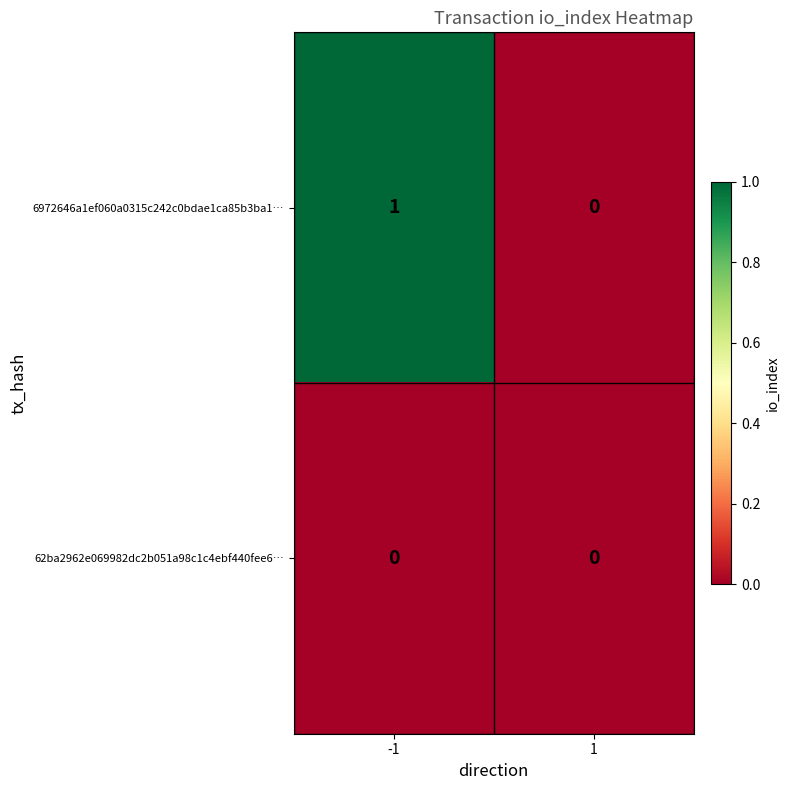

List the labels in order of 6972646a1ef060a0315c242c0bdae1ca85b3ba1… value, largest first.

-1, 1